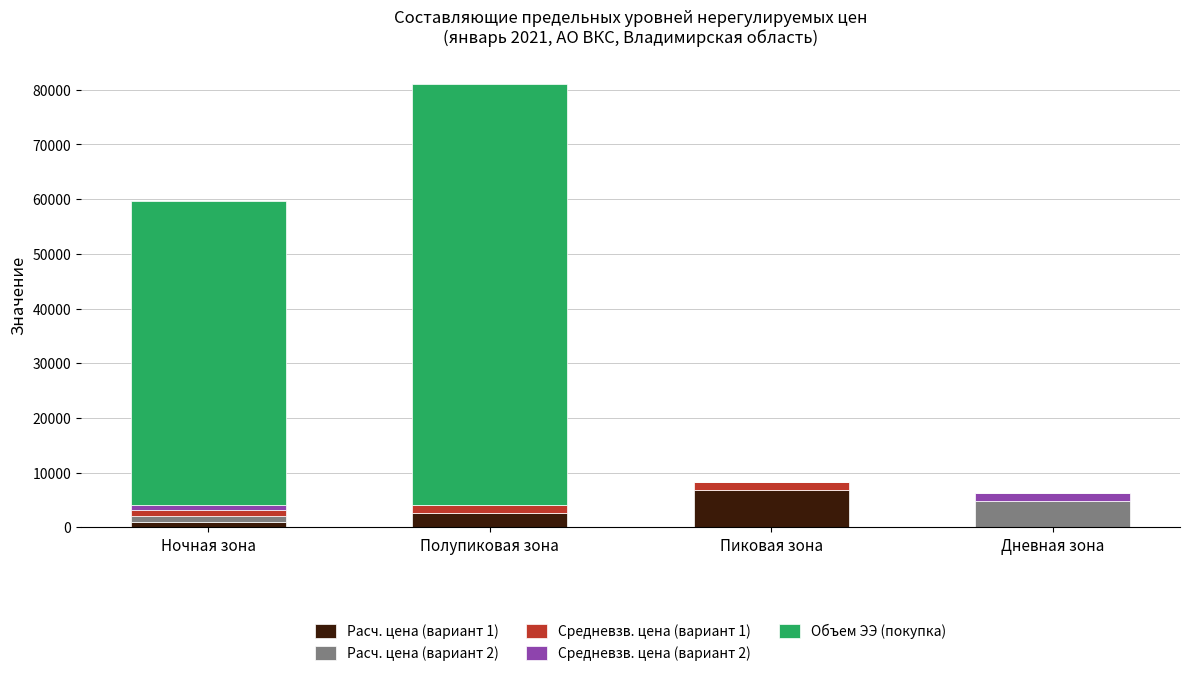

The value of Расч. цена (вариант 1) at Дневная зона is -4331.8. True or false?

False